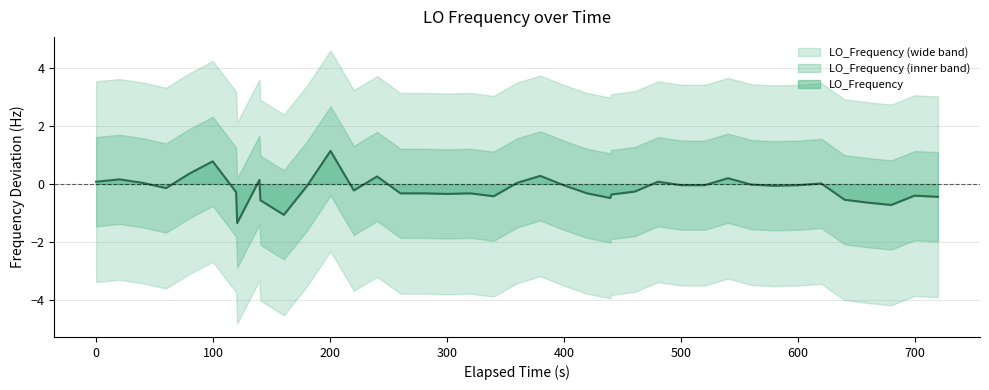

Reading left to right, what are all the values shown in this chart?

0.1	0.2	0.0	-0.1	0.4	0.8	-0.3	-1.3	0.1	-0.6	-1.1	-0.1	1.1	-0.2	0.3	-0.3	-0.3	-0.3	-0.3	-0.4	0.0	0.3	-0.0	-0.3	-0.5	-0.4	-0.3	0.1	-0.0	-0.0	0.2	-0.0	-0.1	-0.0	0.0	-0.5	-0.6	-0.7	-0.4	-0.4